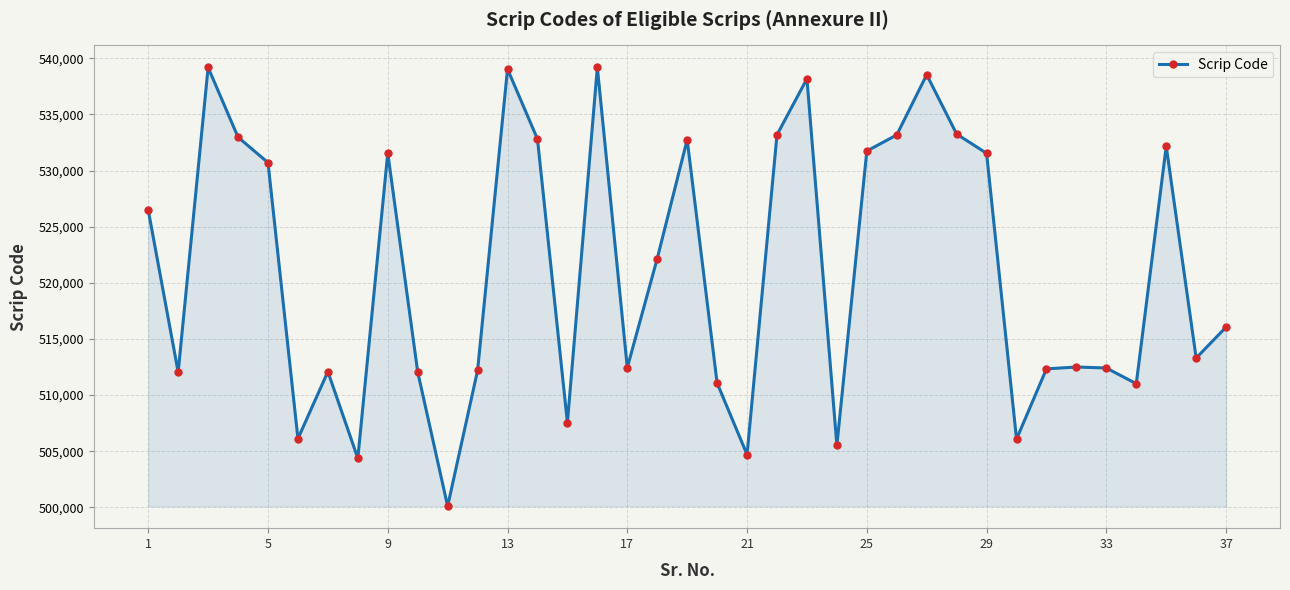

True or false: the data has more than 2 interior local peaks.

True